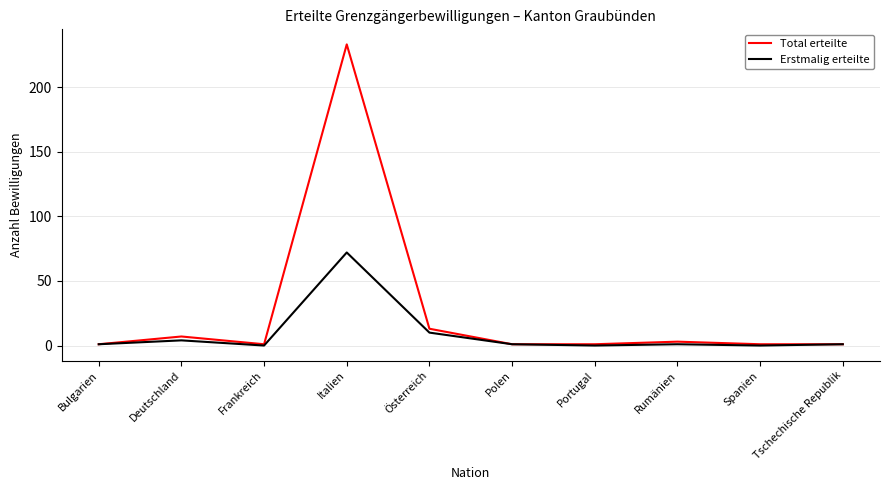

Which category has the highest value in the Erstmalig erteilte series?

Italien